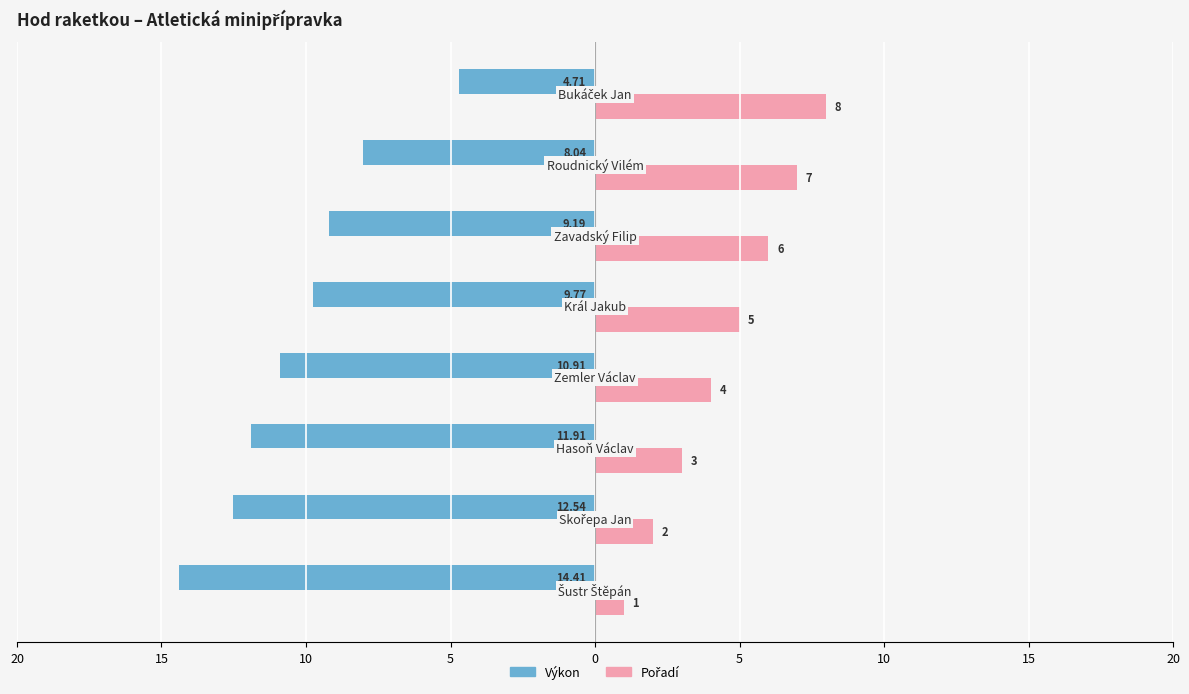

Does the chart contain any negative values?

Yes